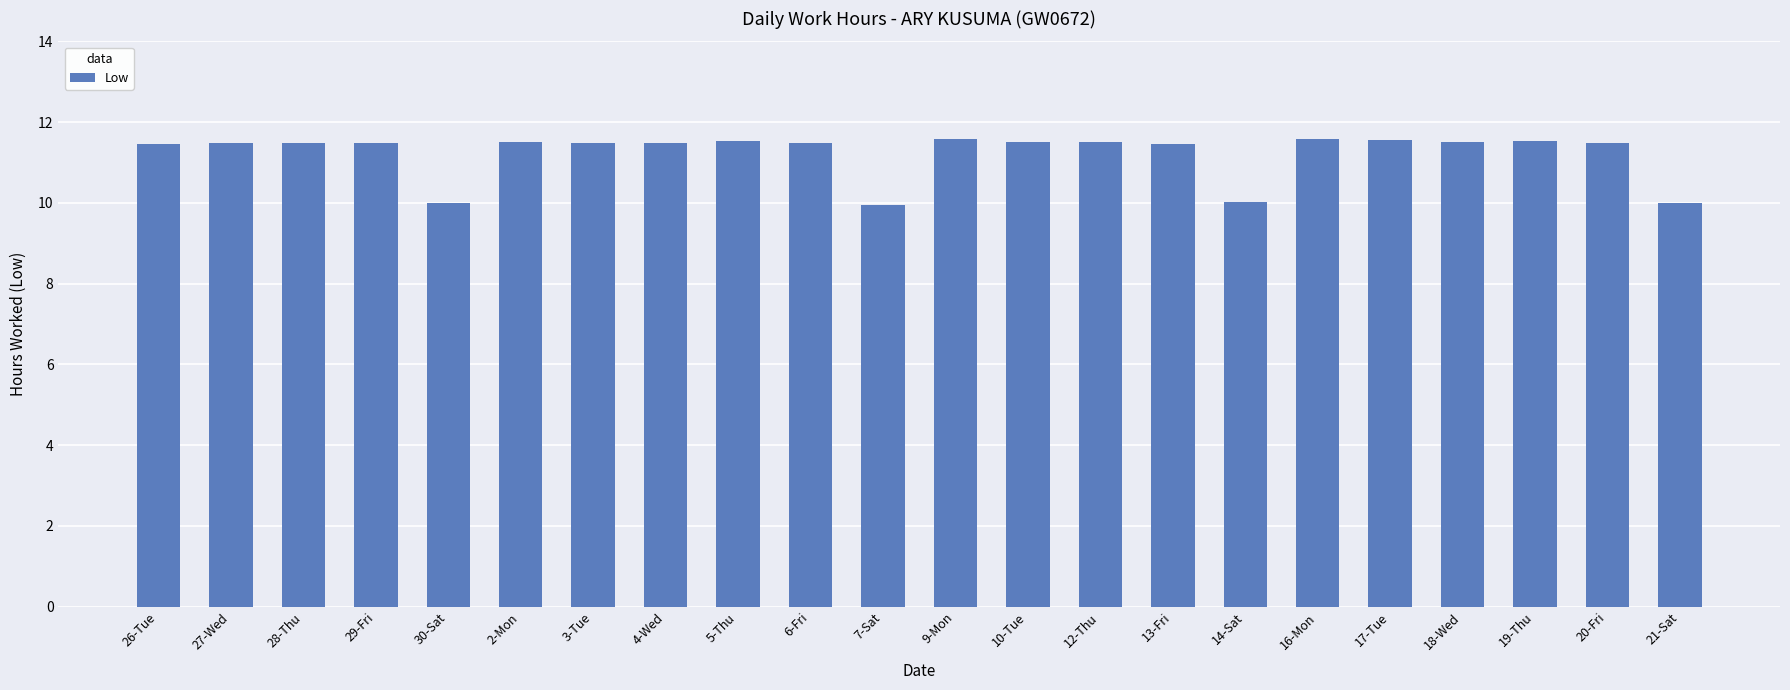

What is the label of the 5th bar from the right?

17-Tue